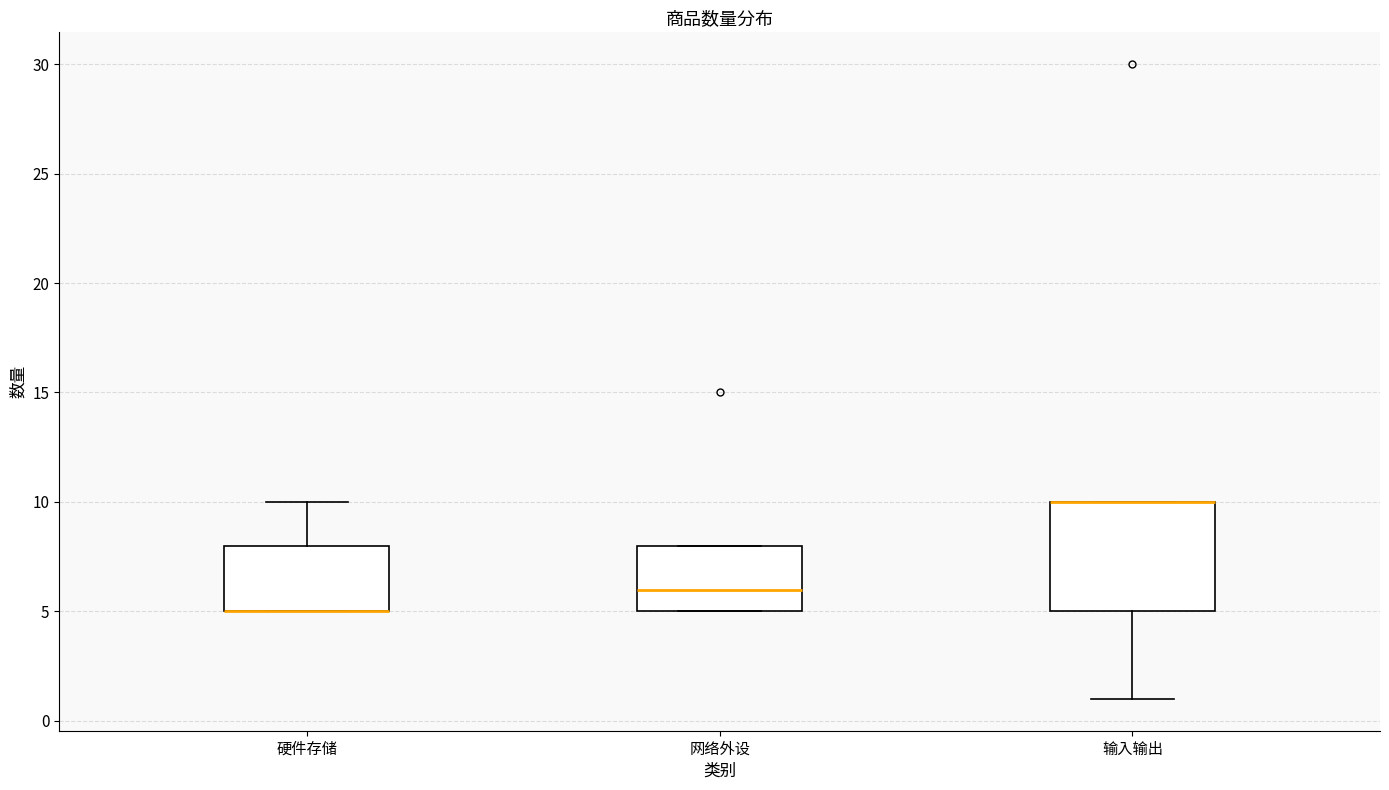

Reading left to right, transcribe this box plot: for each box, give where its median line is, the range the box spans, and where its two whiskers end, as read against the y-axis. The values are not printed on the chart, so give them approximately, as read against the axis.

硬件存储: median 5 (drawn on the box's lower edge), box 5 to 8, whiskers 5 to 10
网络外设: median 6, box 5 to 8, whiskers 5 to 8
输入输出: median 10 (drawn on the box's upper edge), box 5 to 10, whiskers 1 to 10